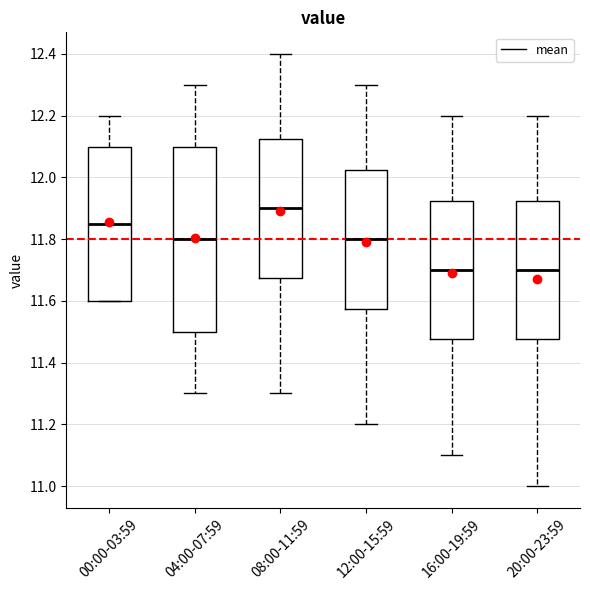

Reading left to right, read every box against the y-axis: the position of its median line, the range the box covers, and the ends of its whiskers. The values are not printed on the chart, so give them approximately, as read against the axis.

00:00-03:59: median 11.86, box 11.60 to 12.10, whiskers 11.60 to 12.20
04:00-07:59: median 11.80, box 11.50 to 12.10, whiskers 11.30 to 12.30
08:00-11:59: median 11.90, box 11.68 to 12.12, whiskers 11.30 to 12.40
12:00-15:59: median 11.80, box 11.58 to 12.02, whiskers 11.20 to 12.30
16:00-19:59: median 11.70, box 11.48 to 11.92, whiskers 11.10 to 12.20
20:00-23:59: median 11.70, box 11.48 to 11.92, whiskers 11.00 to 12.20